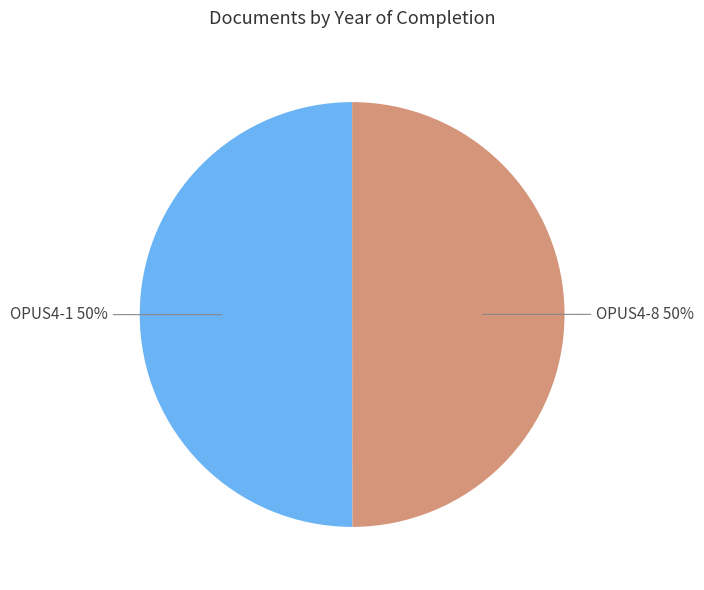

To the nearest percent, what is the average slice percentage?

50%